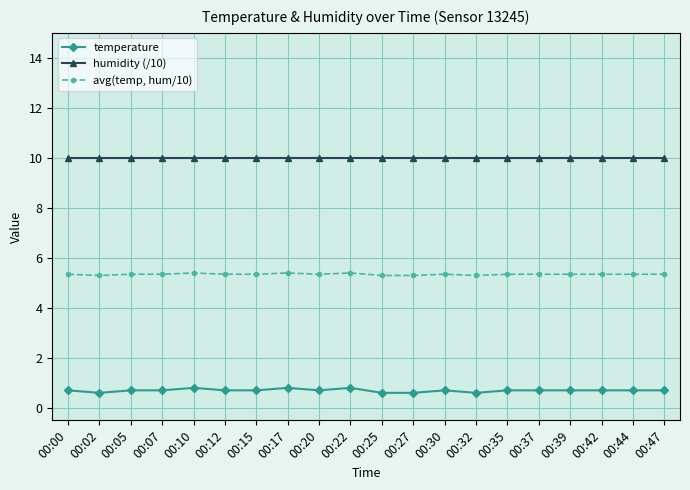

What is the minimum value shown in the chart?

0.6